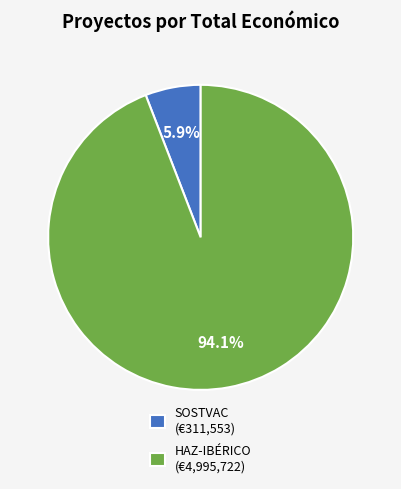

To the nearest percent, what is the combined percentage of HAZ-IBÉRICO and SOSTVAC?

100%